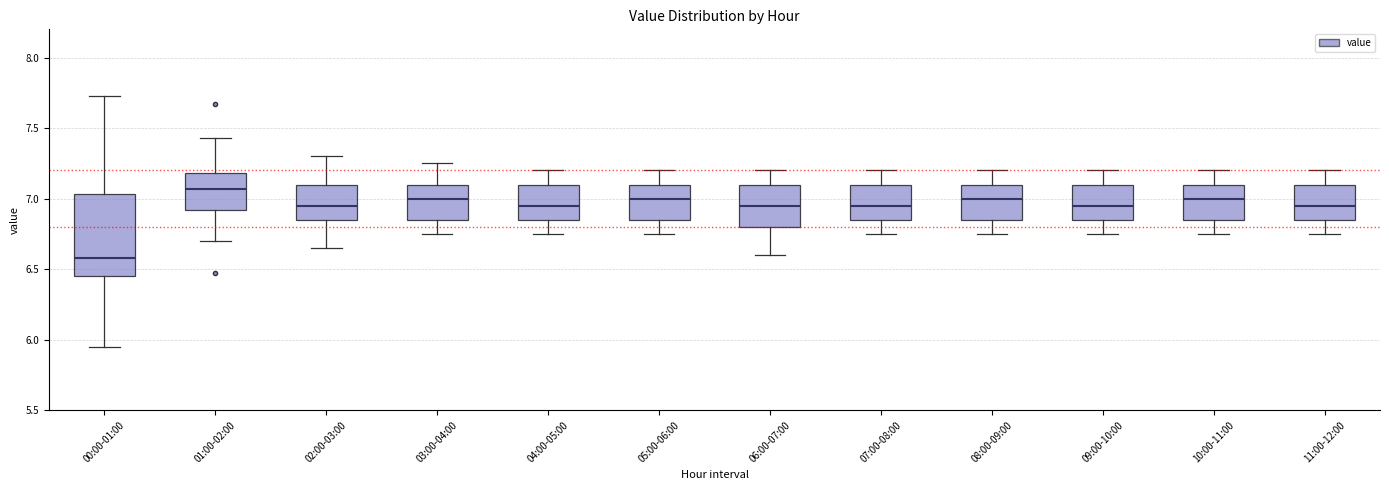

Where does the lower whisker of the box for 00:00-01:00 end on the y-axis? The values are not printed on the chart, so give them approximately, as read against the axis.

5.95